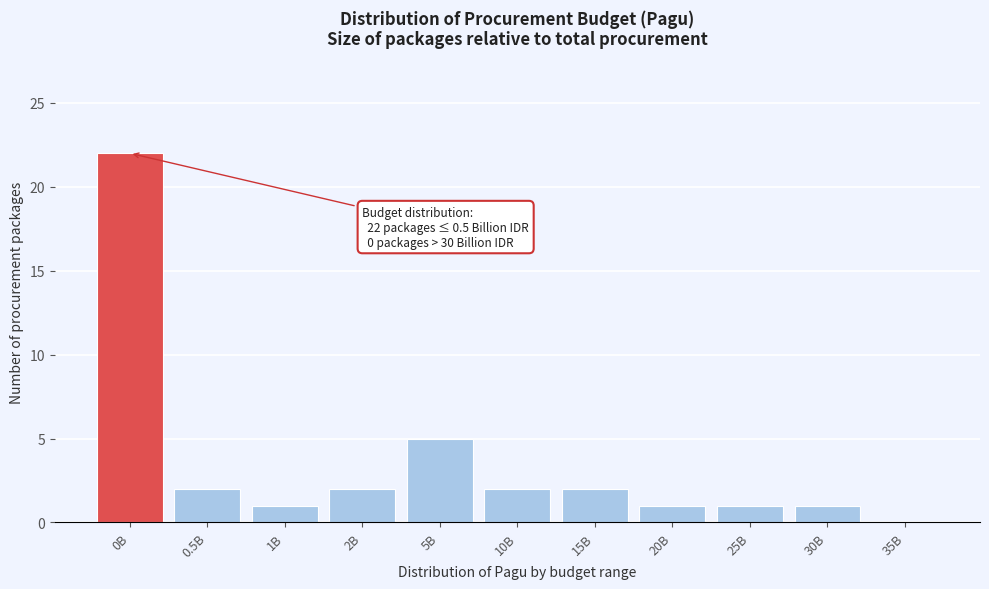

Reading right to left, list all the values displayed in this chart.

35B=0	30B=1	25B=1	20B=1	15B=2	10B=2	5B=5	2B=2	1B=1	0.5B=2	0B=22